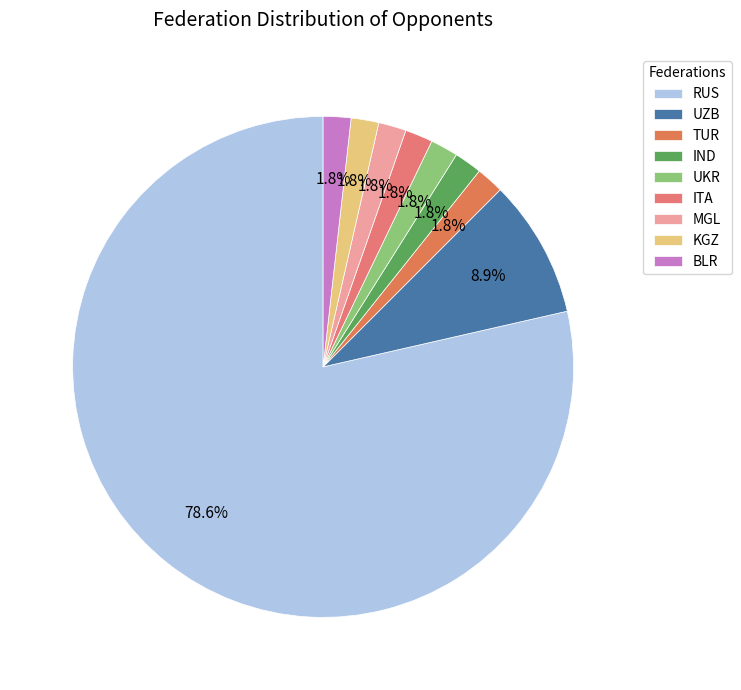

The ITA slice represents 2% of the pie. True or false?

True